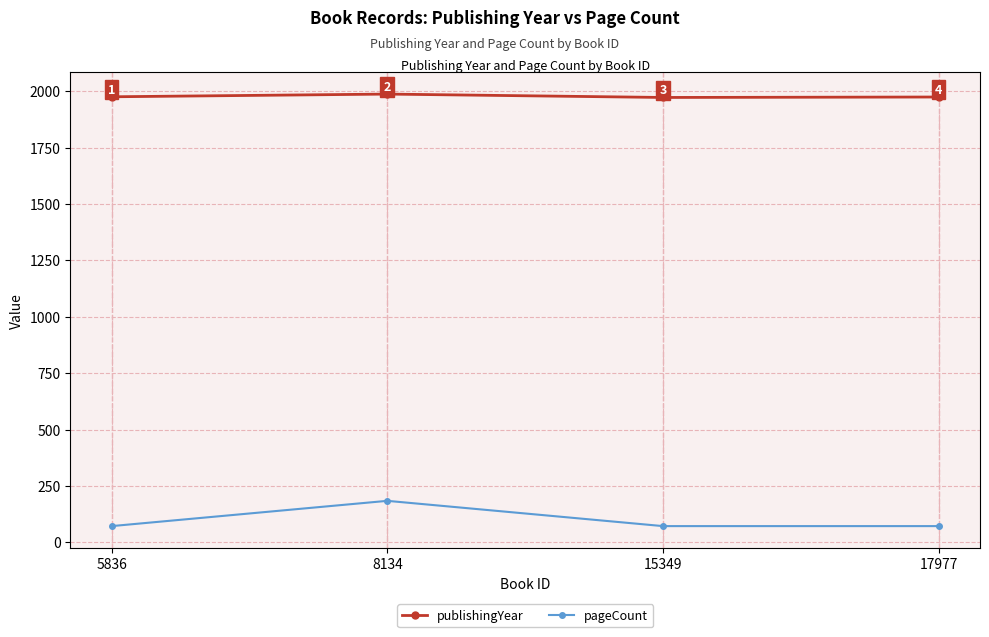

What are all the series names shown in the legend?

publishingYear, pageCount